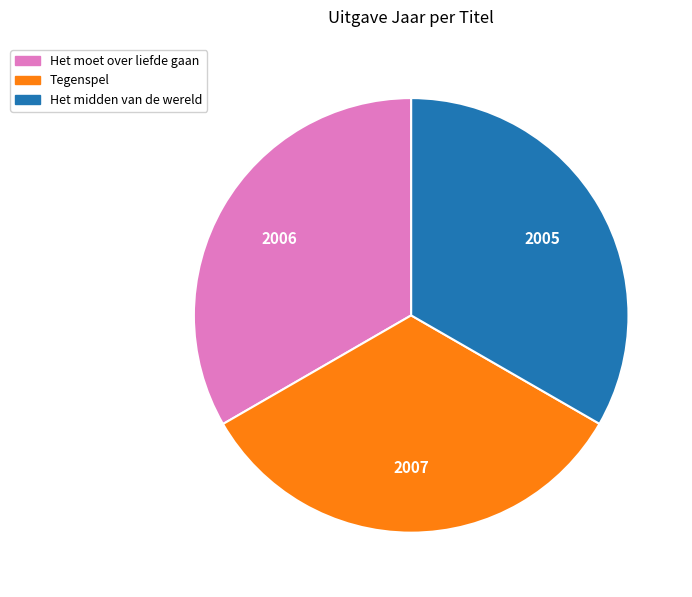

Does any single category account for the majority?

No